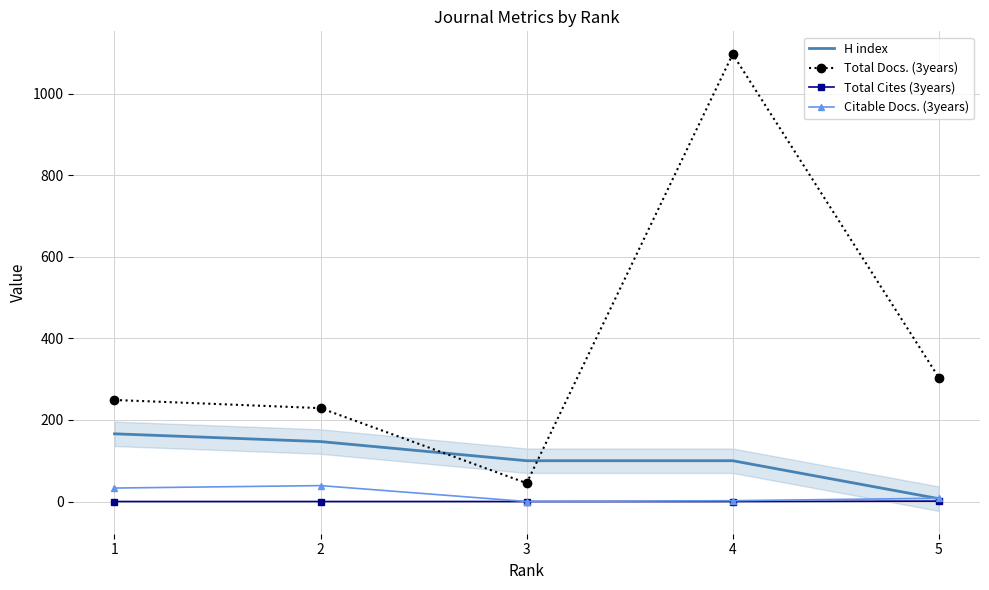

What is the greatest value displayed?

1097